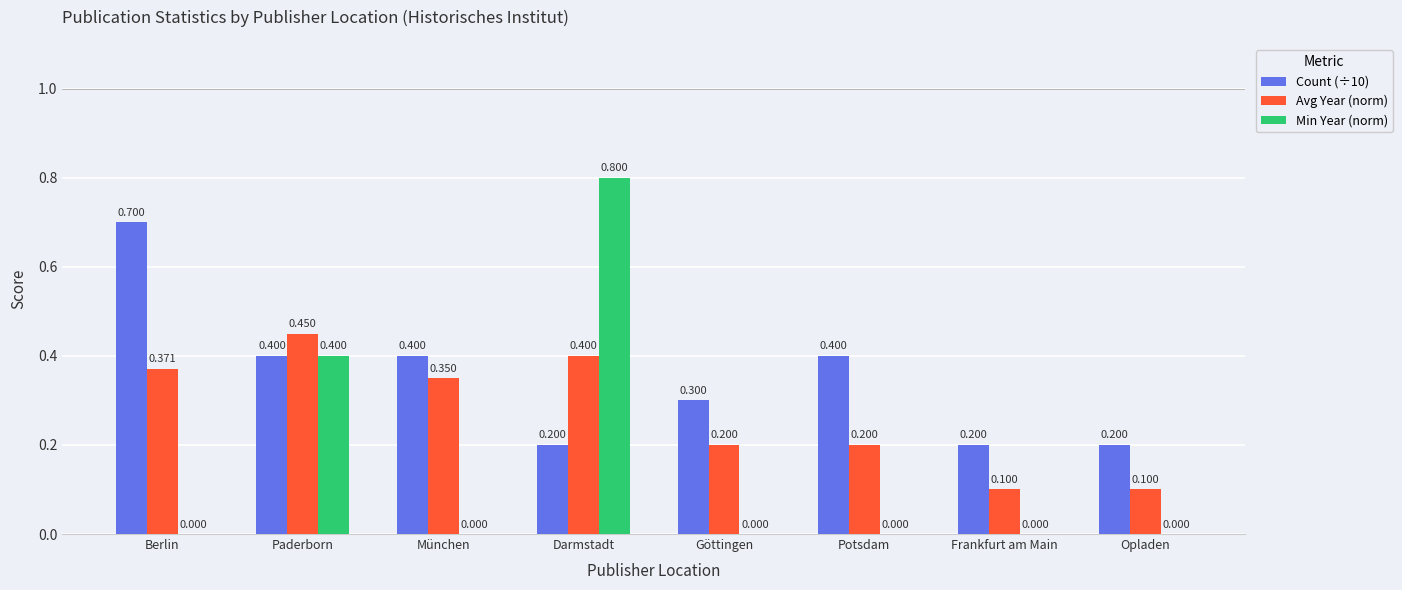

True or false: Avg Year (norm) has a value of 0.1 at Opladen.

True